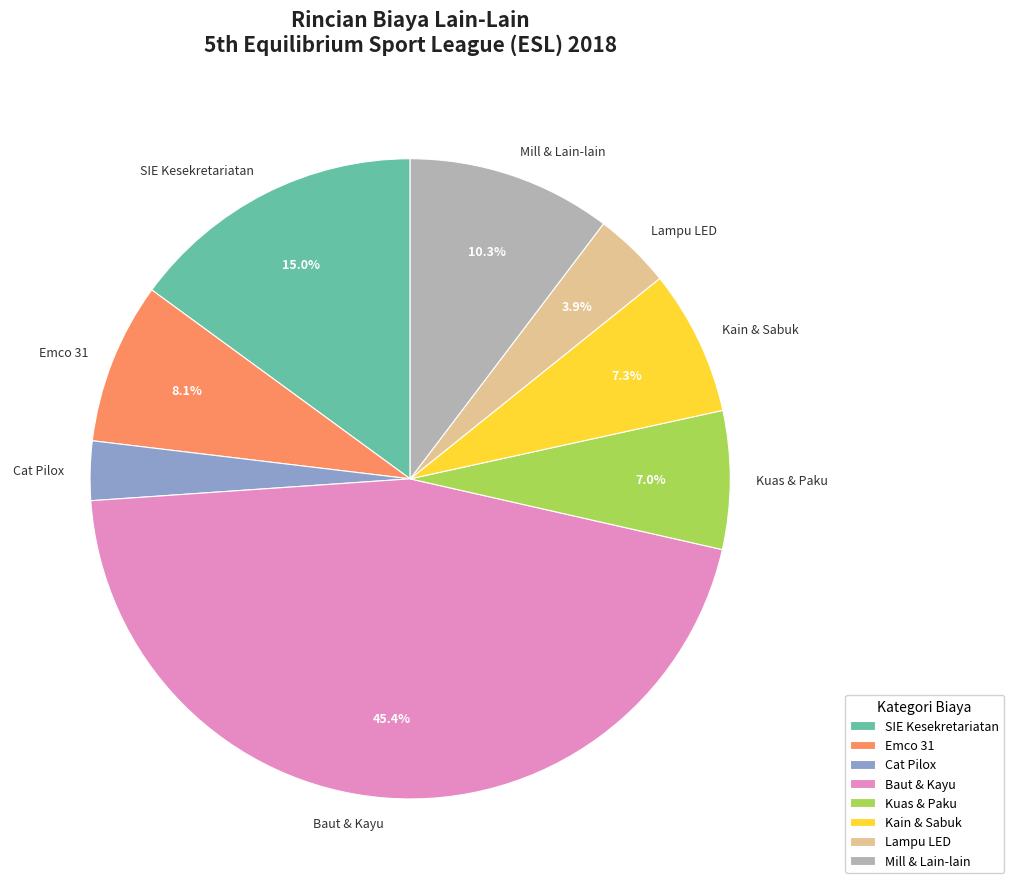

Which slice is the largest?

Baut & Kayu